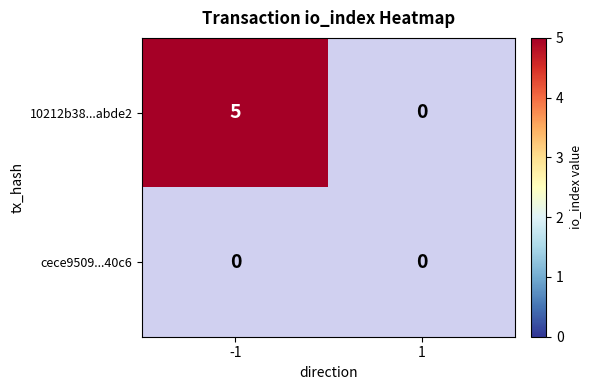

At which category is the sum across all series the highest?

-1